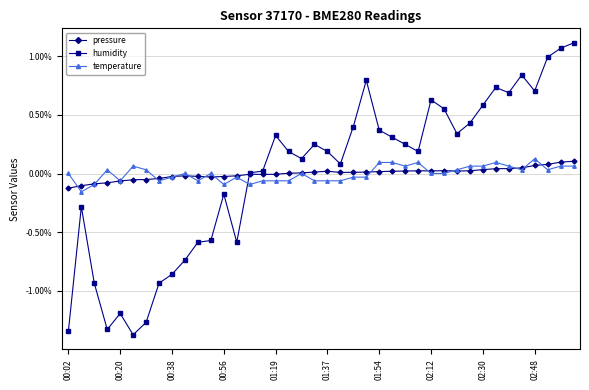

What are all the series names shown in the legend?

pressure, humidity, temperature